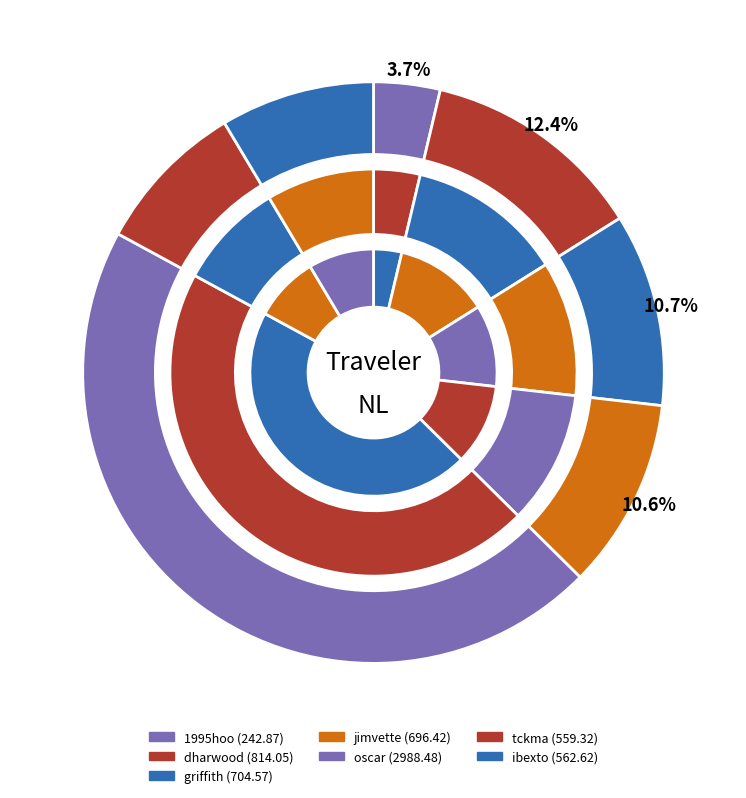

True or false: tckma accounts for 1% of the total.

False